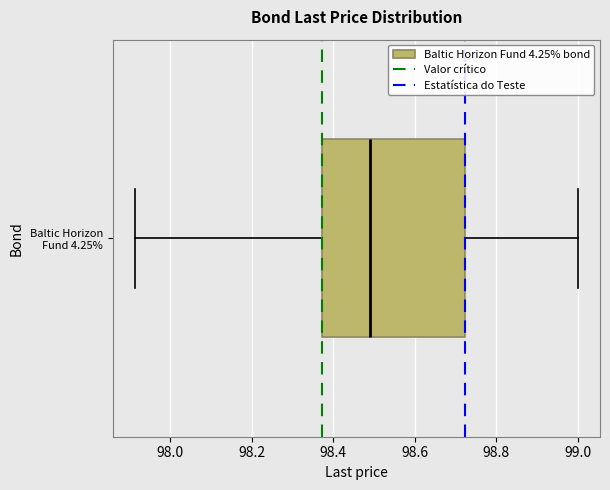

Read this box plot against the x-axis: the position of the median line, the range covered by the box, and the ends of both whiskers. The values are not printed on the chart, so give them approximately, as read against the axis.

median 98.50, box 98.38 to 98.72, whiskers 97.92 to 99.00